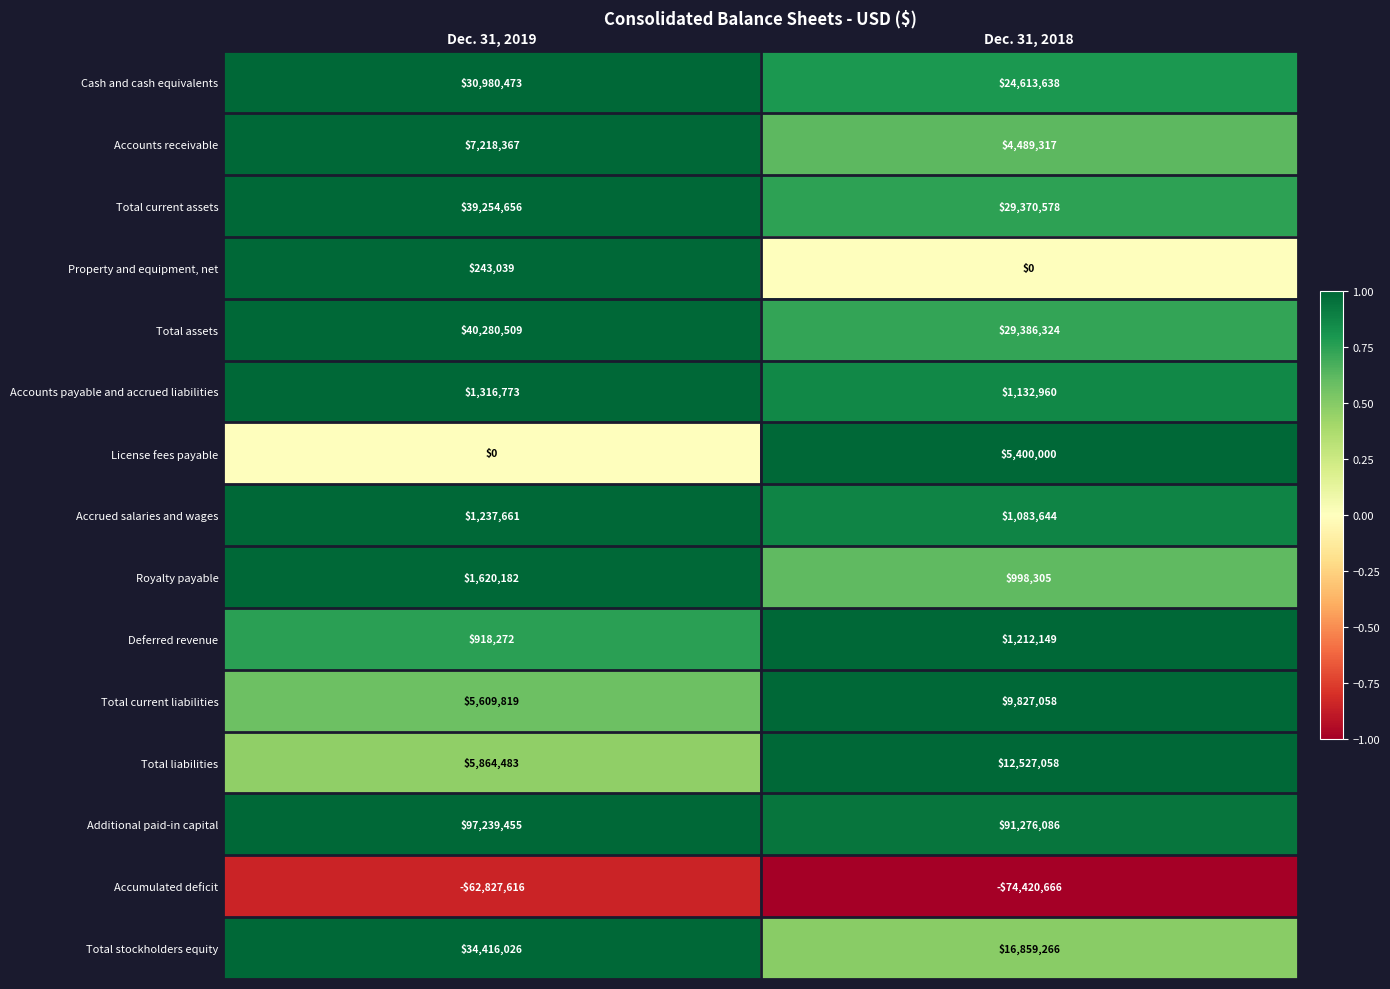

List the series in order of their peak value, highest first.

Additional paid-in capital, Total assets, Total current assets, Total stockholders equity, Cash and cash equivalents, Total liabilities, Total current liabilities, Accounts receivable, License fees payable, Royalty payable, Accounts payable and accrued liabilities, Accrued salaries and wages, Deferred revenue, Property and equipment, net, Accumulated deficit